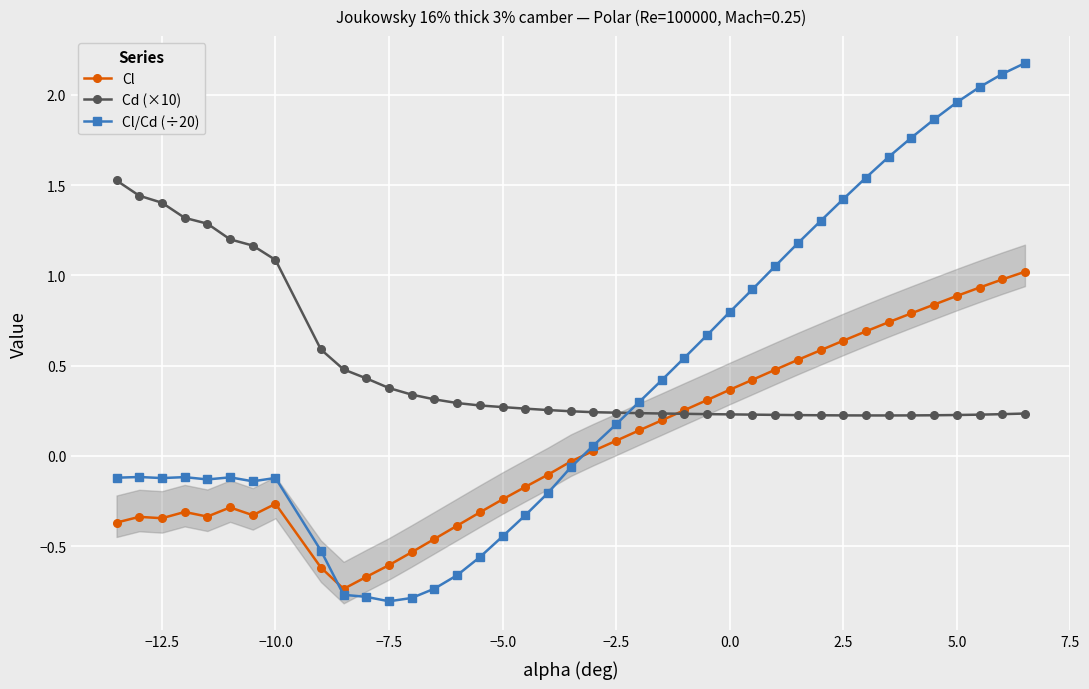

What is the average value of the Cd (×10) series?

0.5